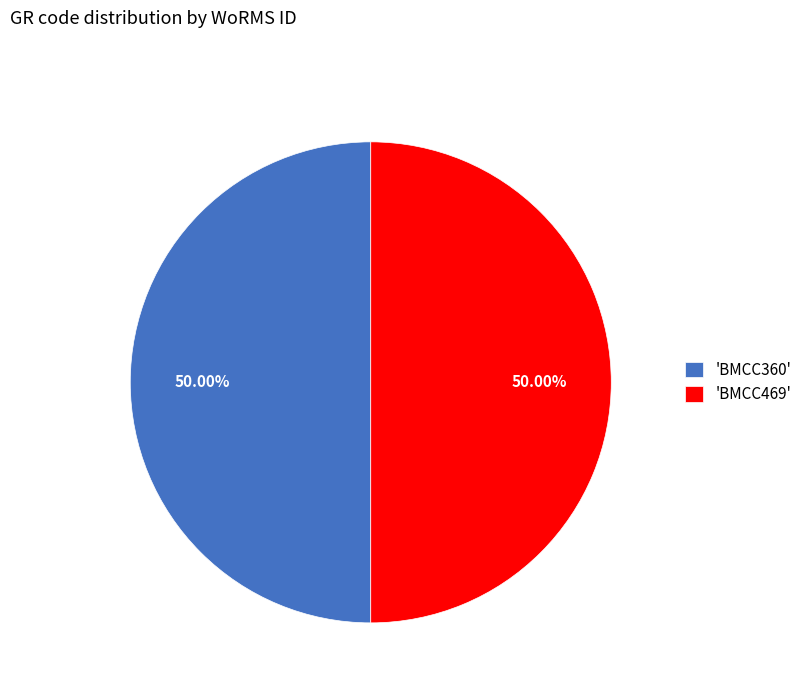

Do 'BMCC469' and 'BMCC360' together represent more than half of the pie?

Yes